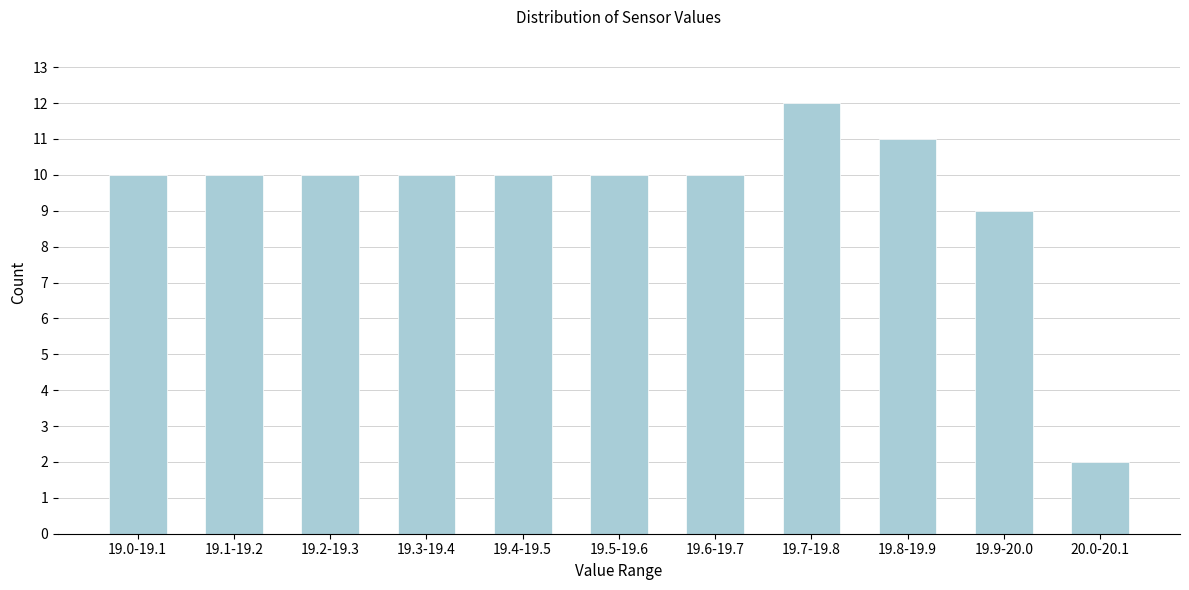

Reading left to right, what are all the values shown in this chart?

10	10	10	10	10	10	10	12	11	9	2